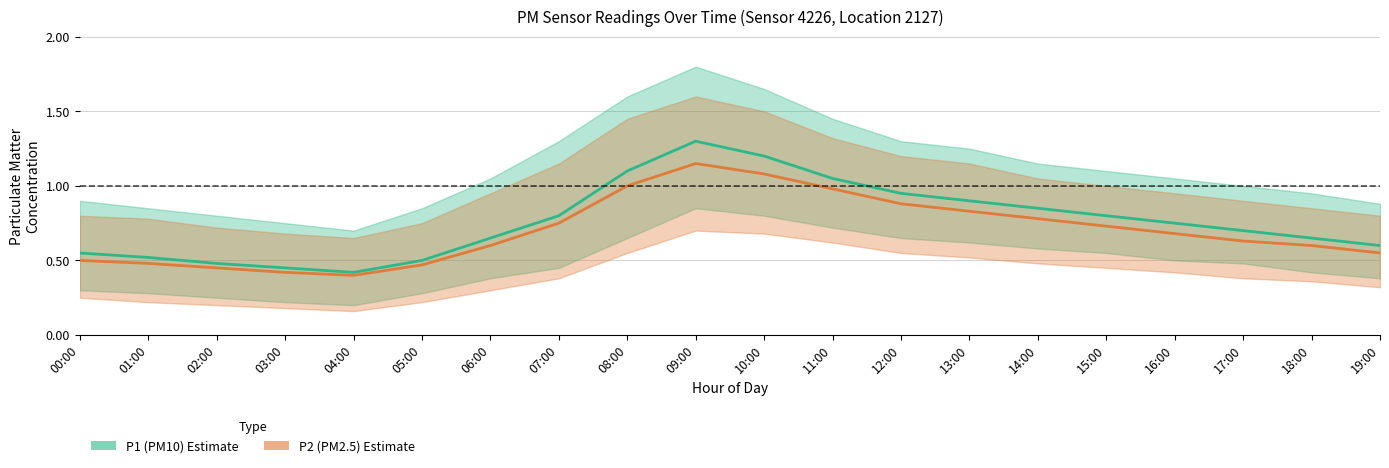

At which label does P1 (PM10) reach its peak?

09:00